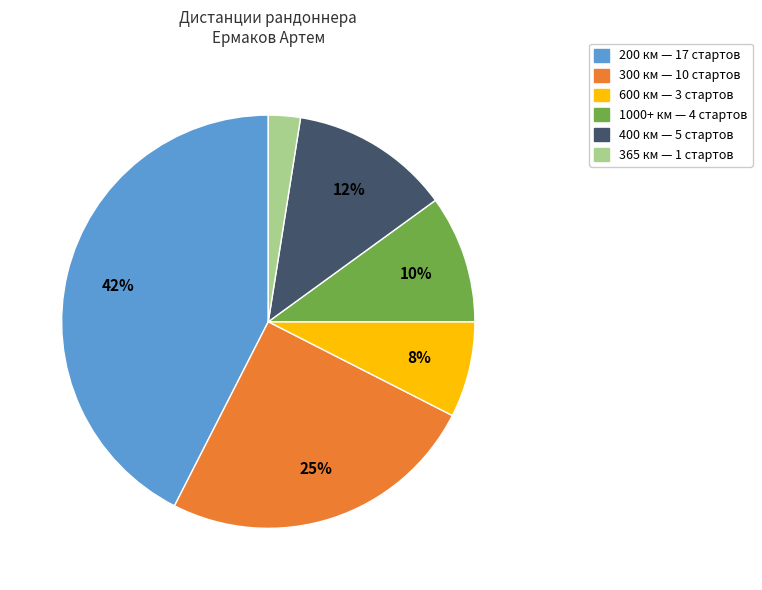

How many segments does this pie chart have?

6